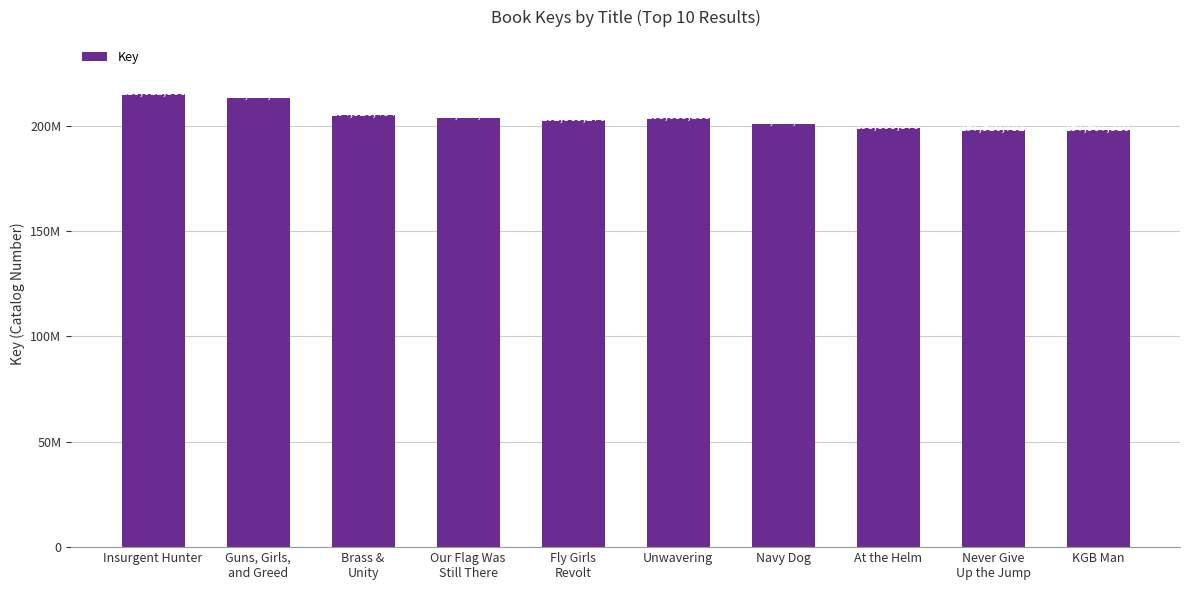

What is the label of the 6th bar from the right?

Fly Girls
Revolt